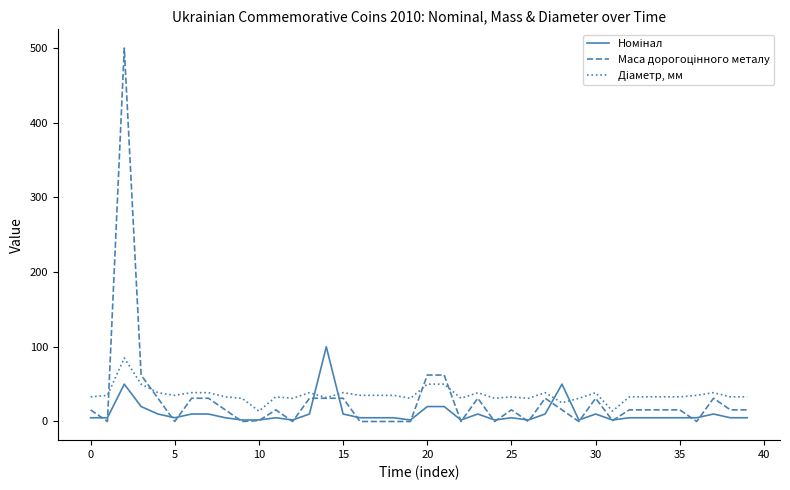

What is the maximum value shown in the chart?

500.0